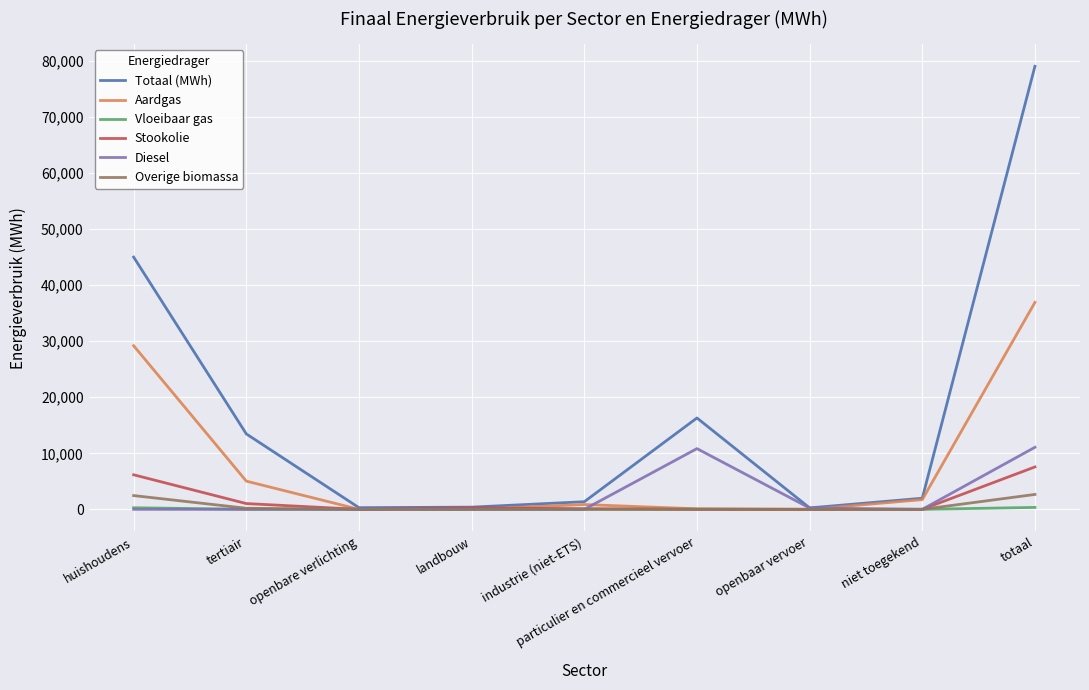

Is the value of Diesel at particulier en commercieel vervoer greater than the value of Vloeibaar gas at industrie (niet-ETS)?

Yes